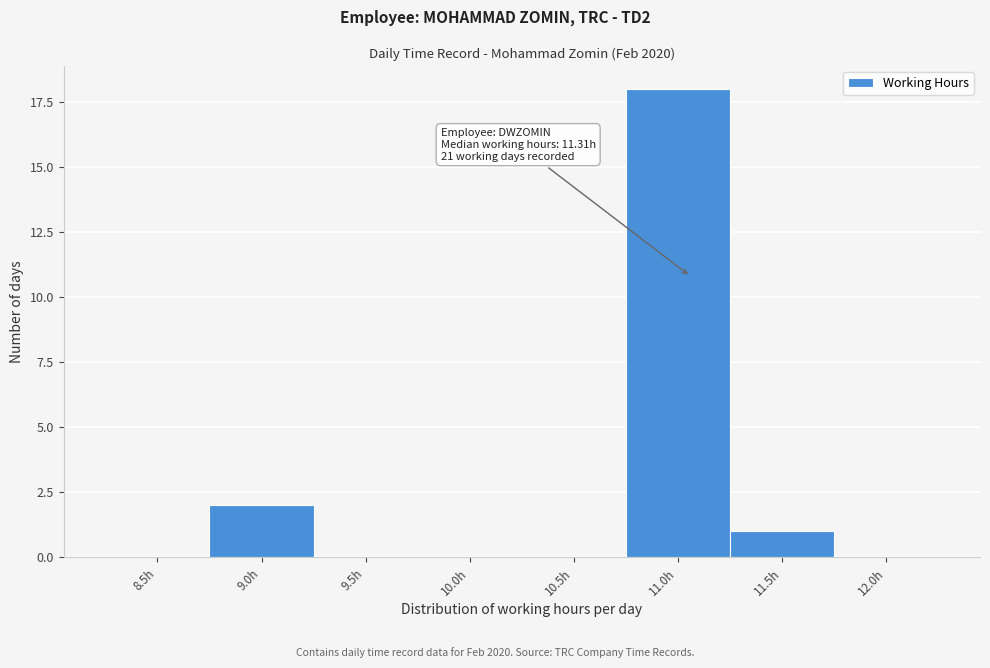

Reading left to right, transcribe all the data shown in this chart.

8.5h=0	9.0h=2	9.5h=0	10.0h=0	10.5h=0	11.0h=18	11.5h=1	12.0h=0